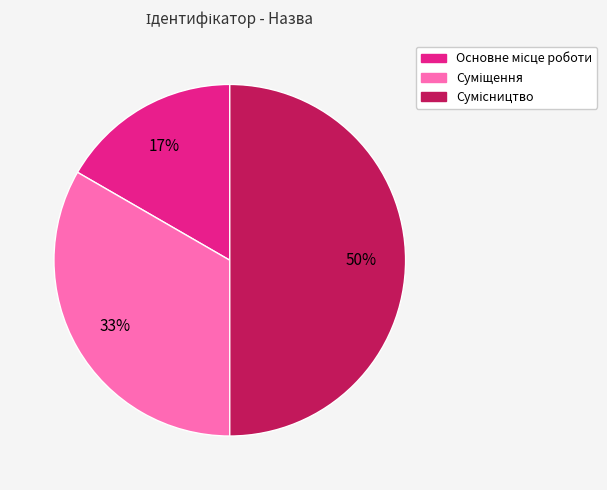

To the nearest percent, what is the average slice percentage?

33%